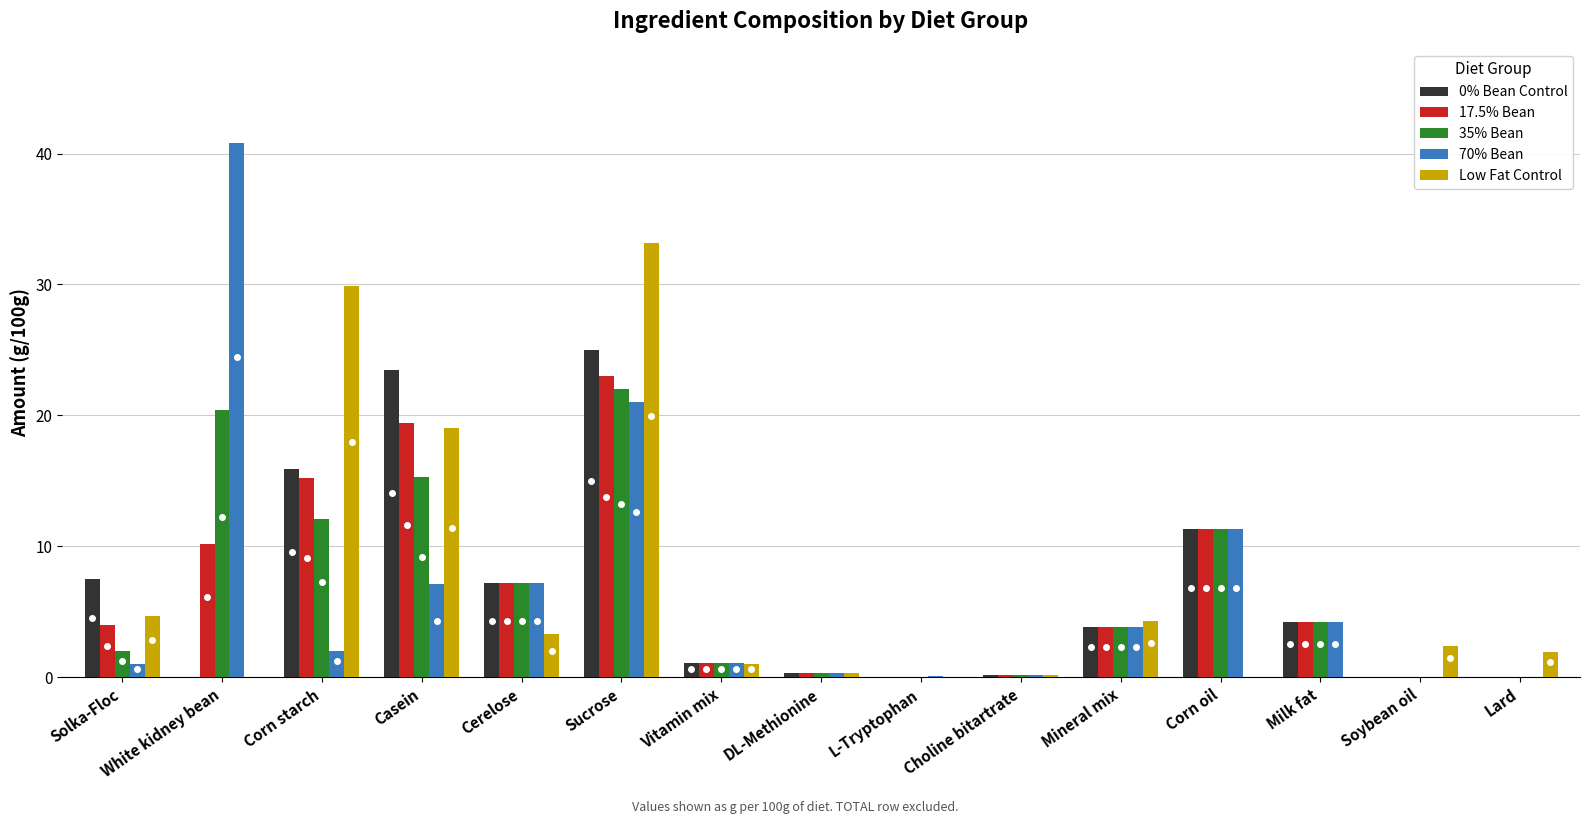

Which category has the highest value in the 70% Bean series?

White kidney bean